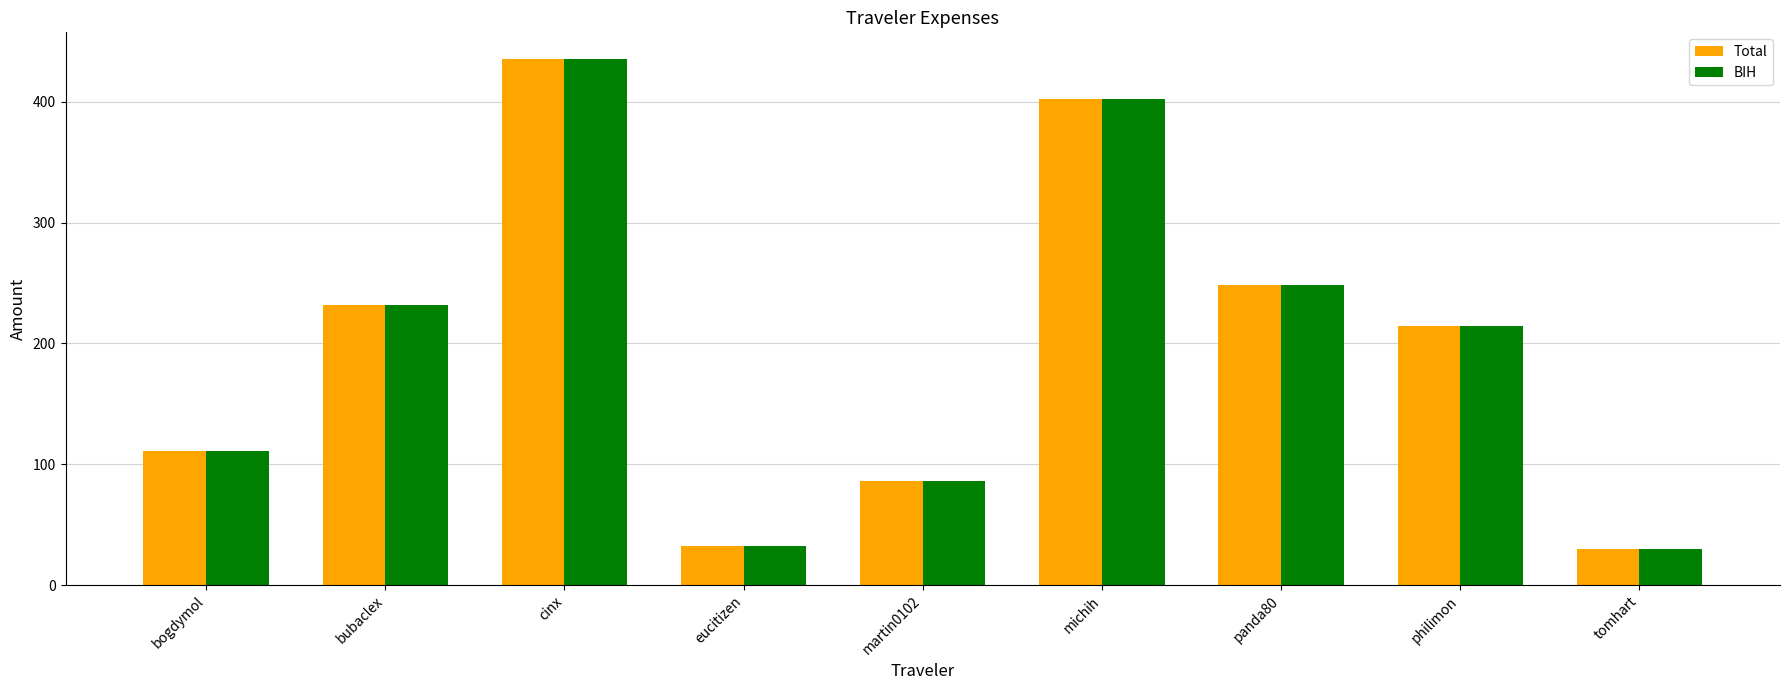

Where is Total nearest to the value 232?

bubaclex